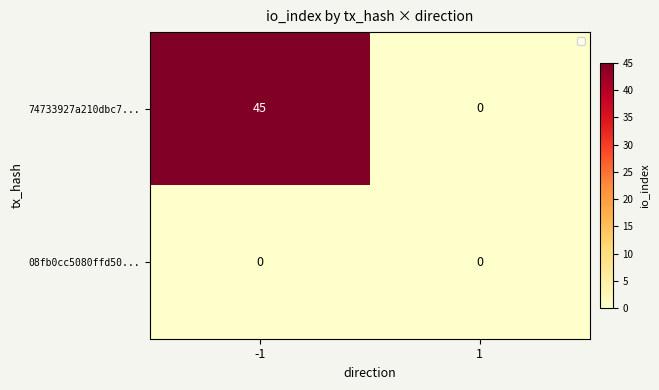

List the labels in order of 08fb0cc5080ffd50... value, largest first.

-1, 1